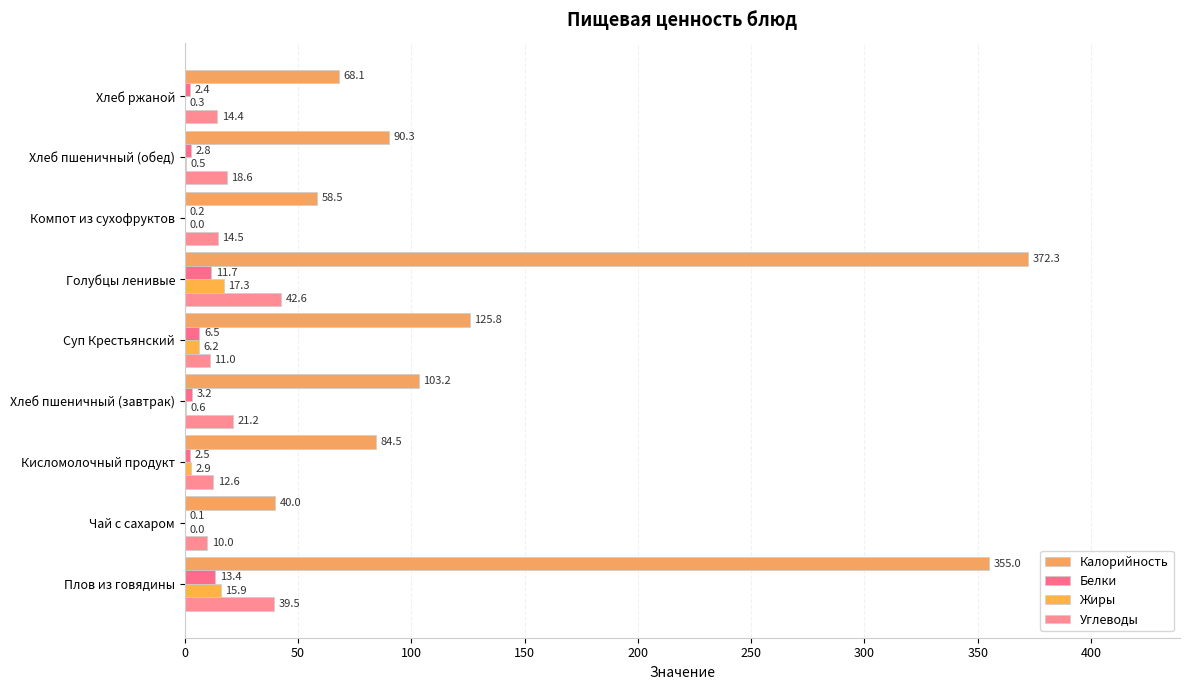

How many categories are shown in the chart?

9